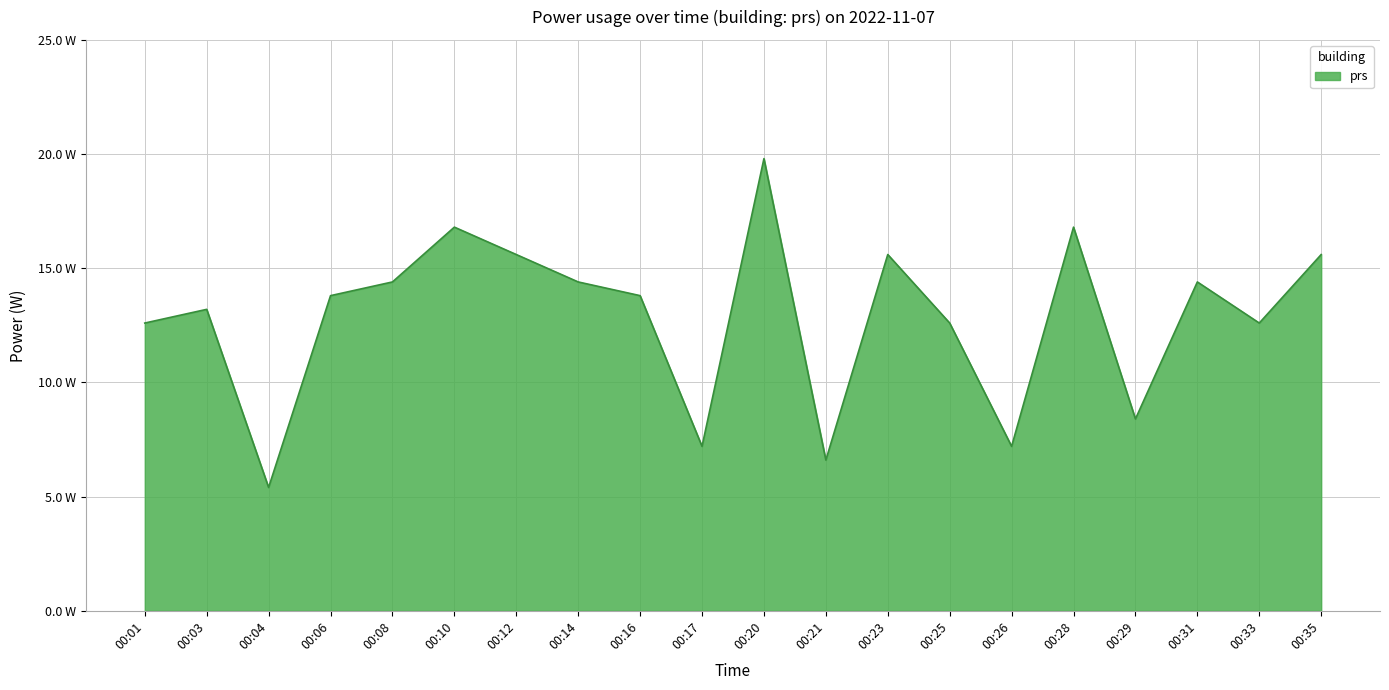

Does the chart have visible grid lines?

Yes